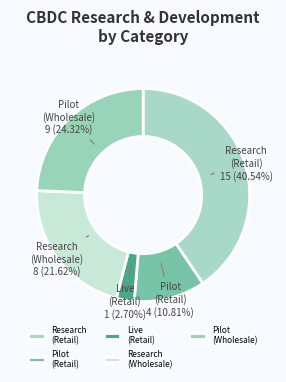

To the nearest percent, what is the difference between the largest and smallest slice percentages?

38%